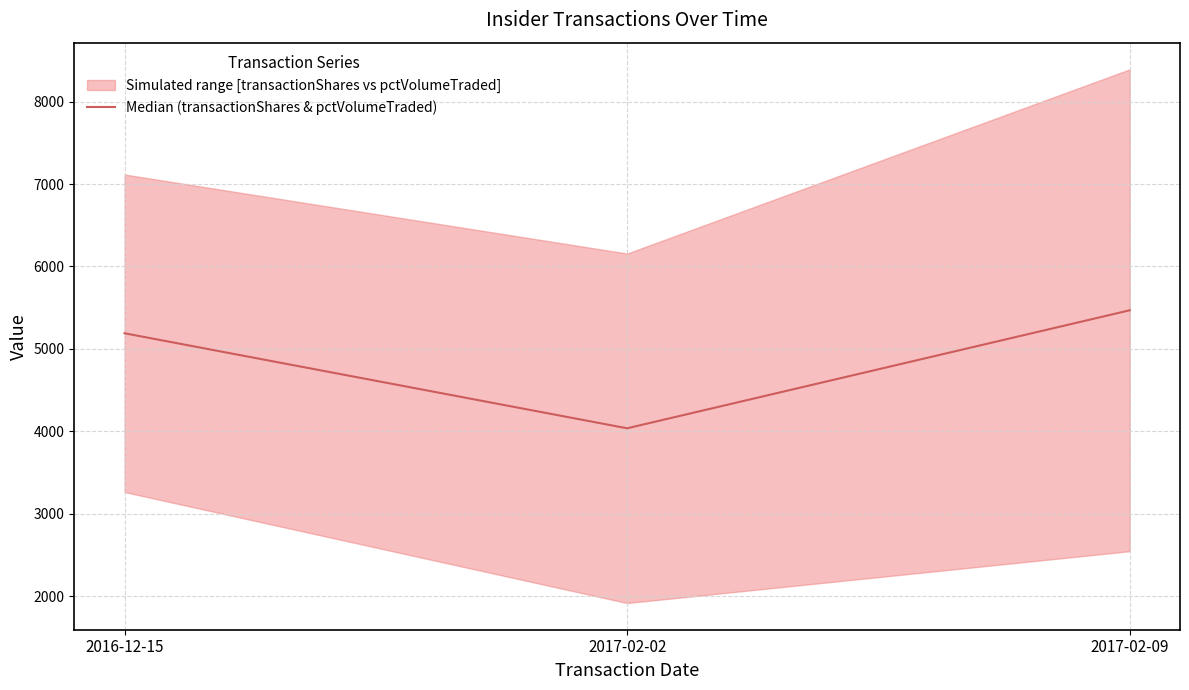

What is the approximate value at 2017-02-09?

5468.5